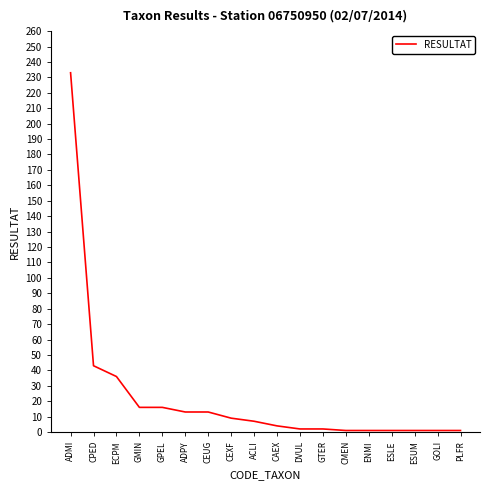

True or false: the data shows 1 at GOLI.

True